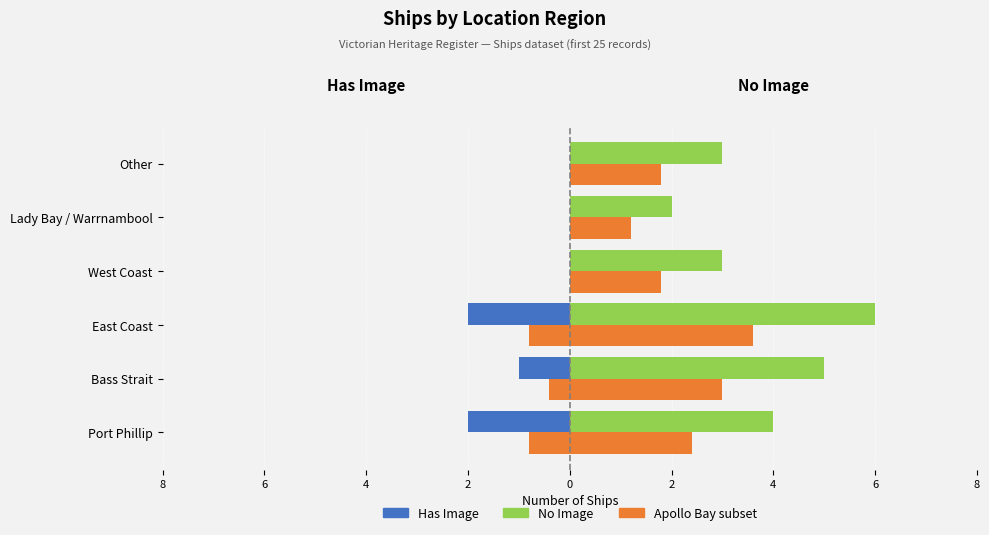

True or false: Apollo Bay subset has a value of -0.2 at East Coast.

False